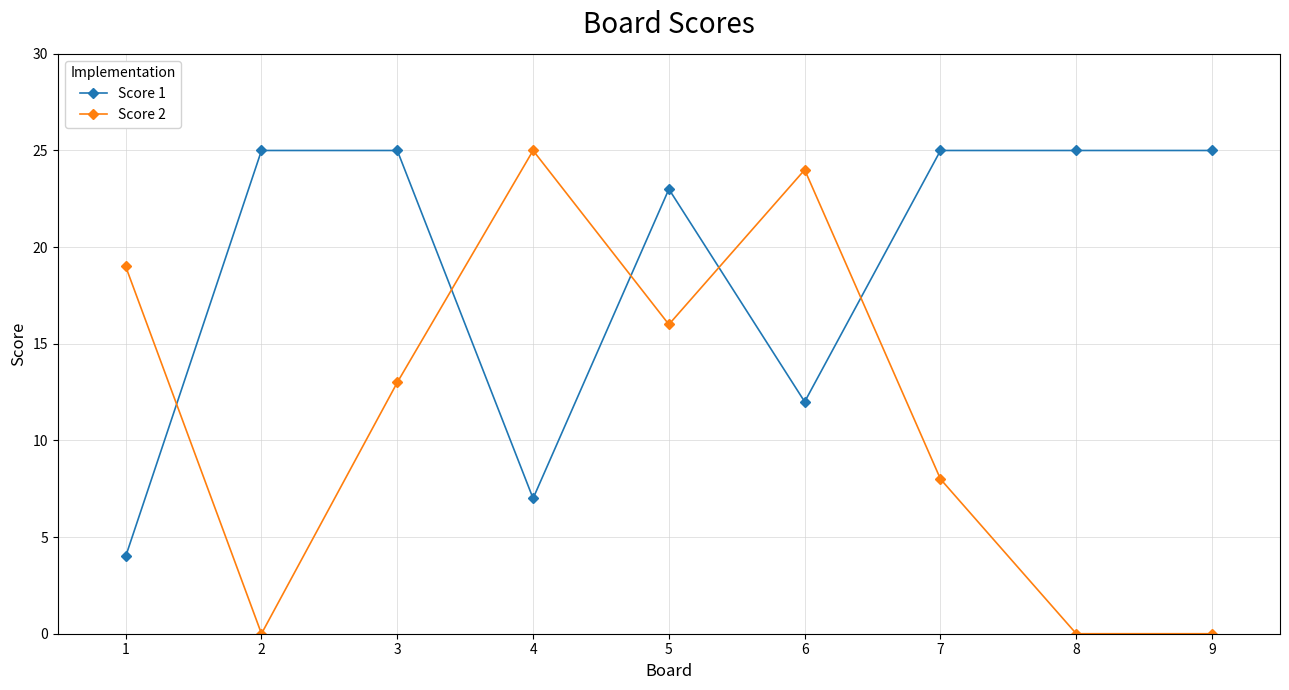

The Score 1 series shows 7 at 1. True or false?

False